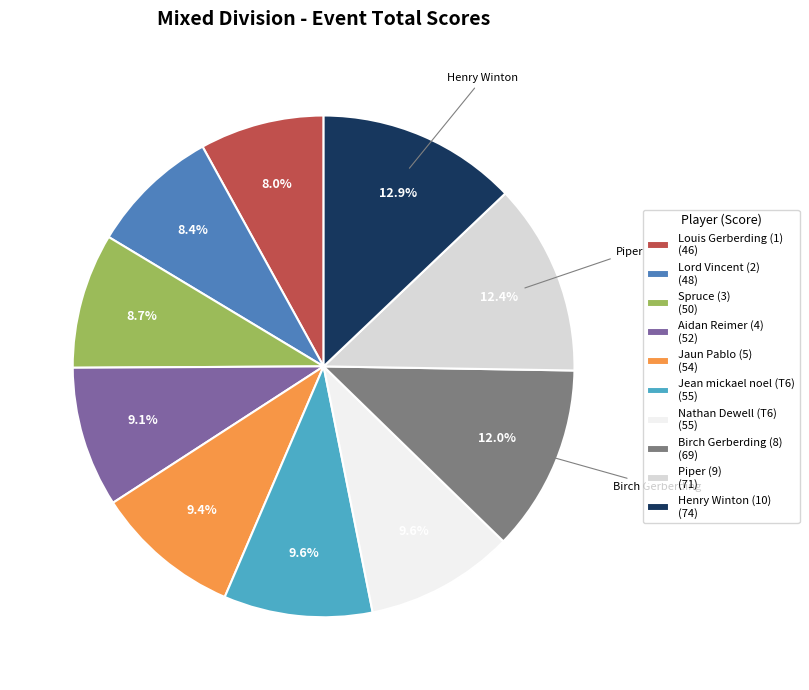

Approximately how many times larger is the value at Jaun Pablo (5) (54) compared to Lord Vincent (2) (48)?

1.1